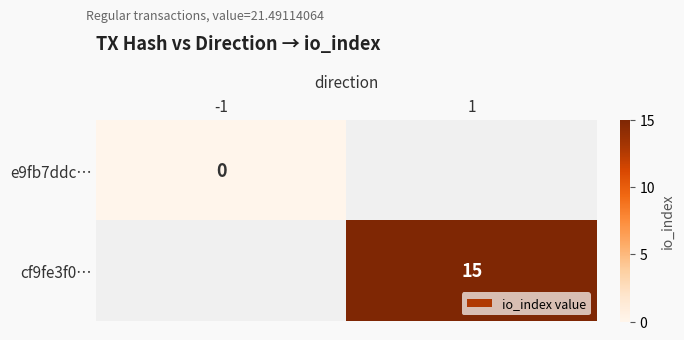

Is it true that cf9fe3f0… equals 6 at 1?

False